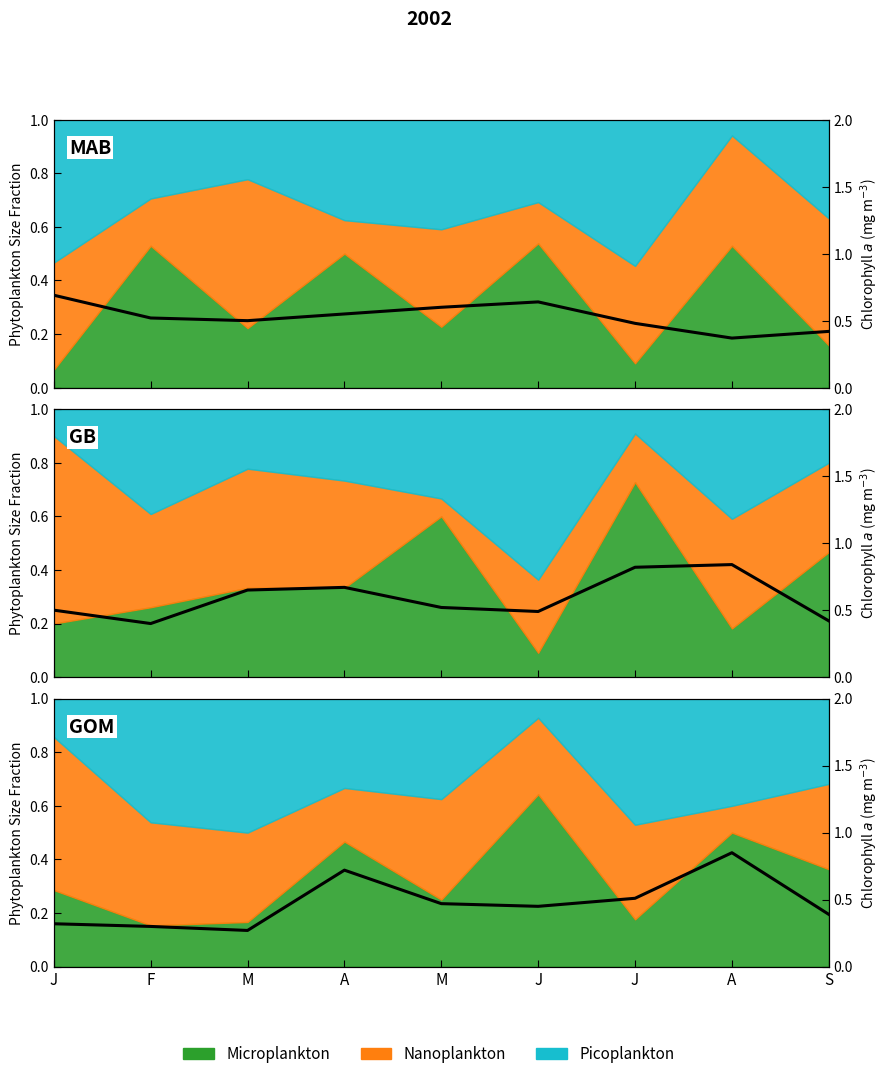

What is the difference between the maximum and second lowest values?

0.6